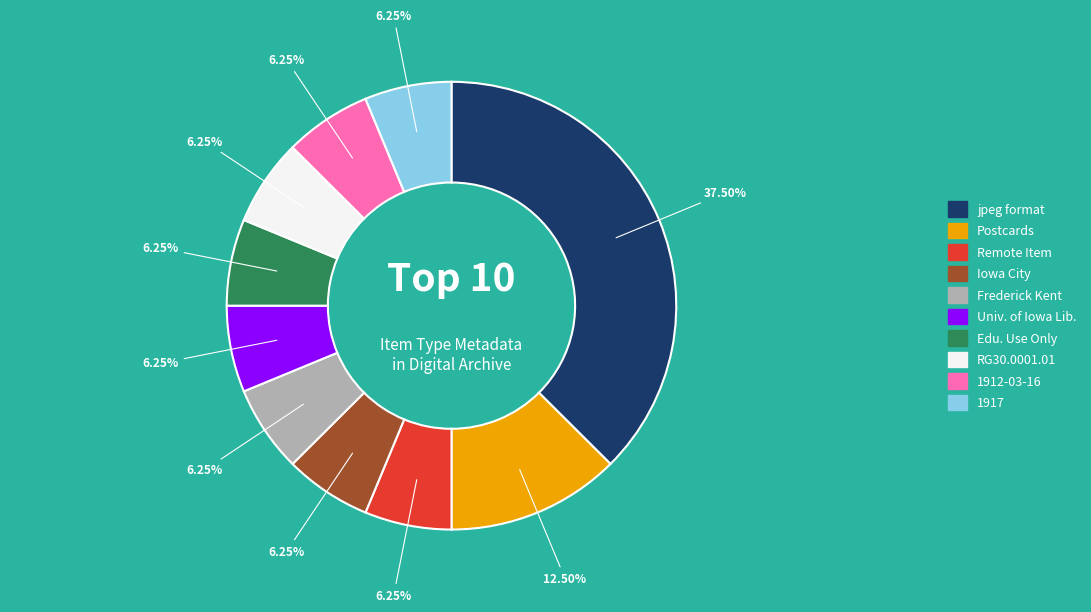

What is the ratio of the value at Frederick Kent to the value at Remote Item?

1.0